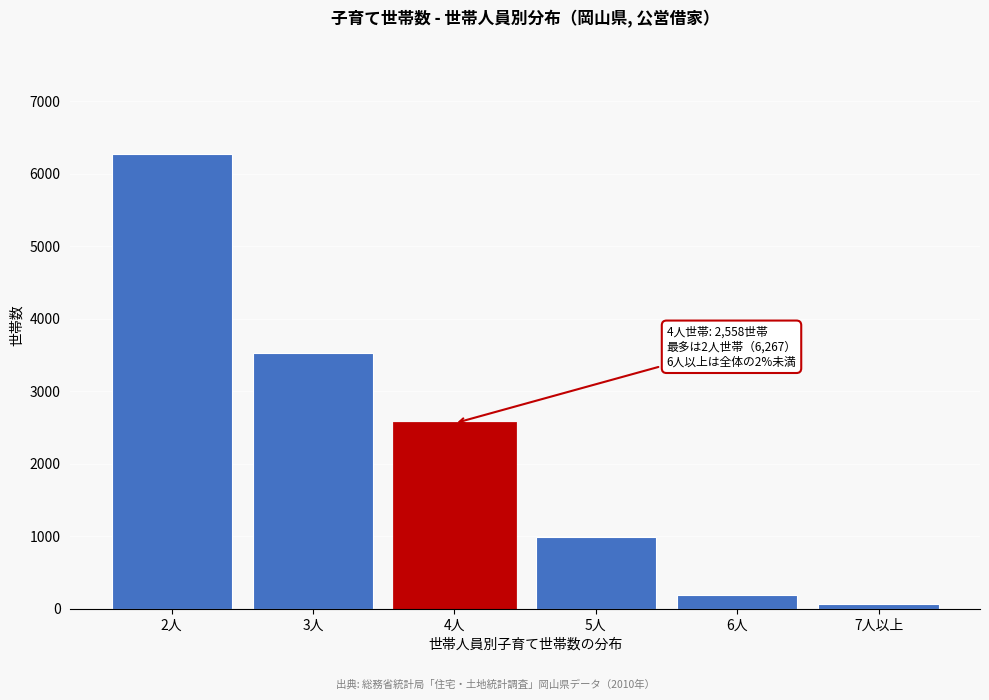

Reading left to right, transcribe all the data shown in this chart.

6267	3531	2558	988	187	68